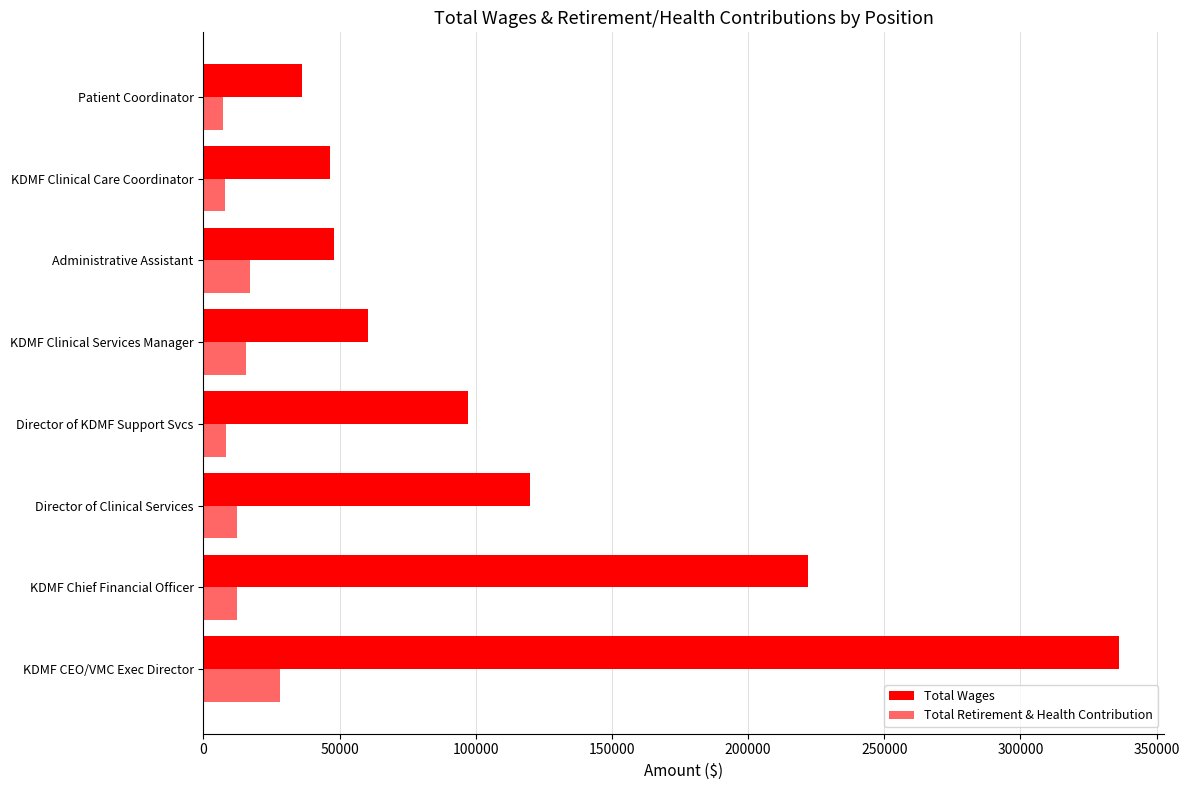

How many values in the Total Wages series are below 97026?

4